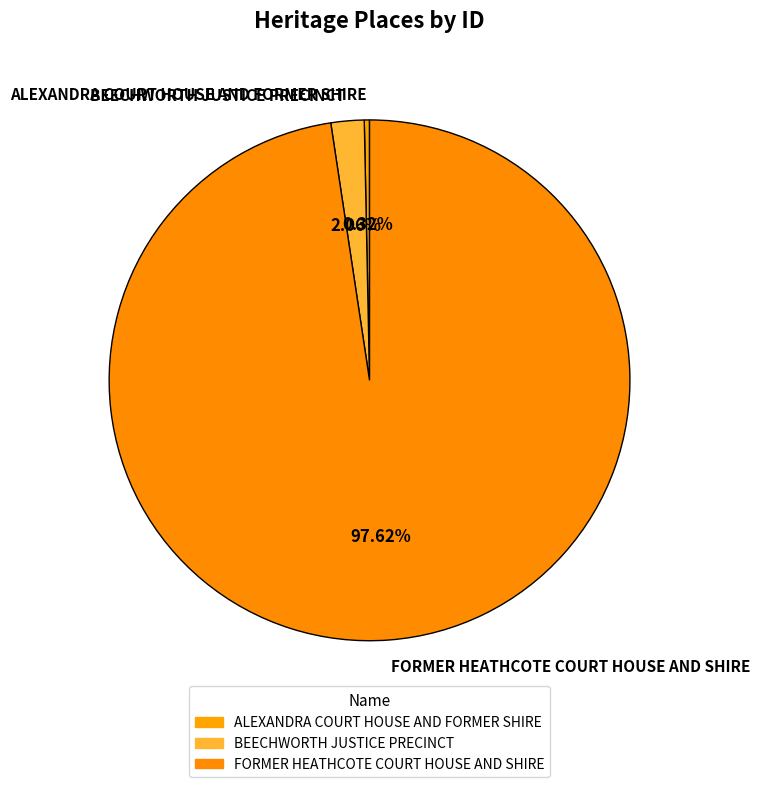

To the nearest percent, what is the difference between the ALEXANDRA COURT HOUSE AND FORMER SHIRE and BEECHWORTH JUSTICE PRECINCT slice percentages?

2%